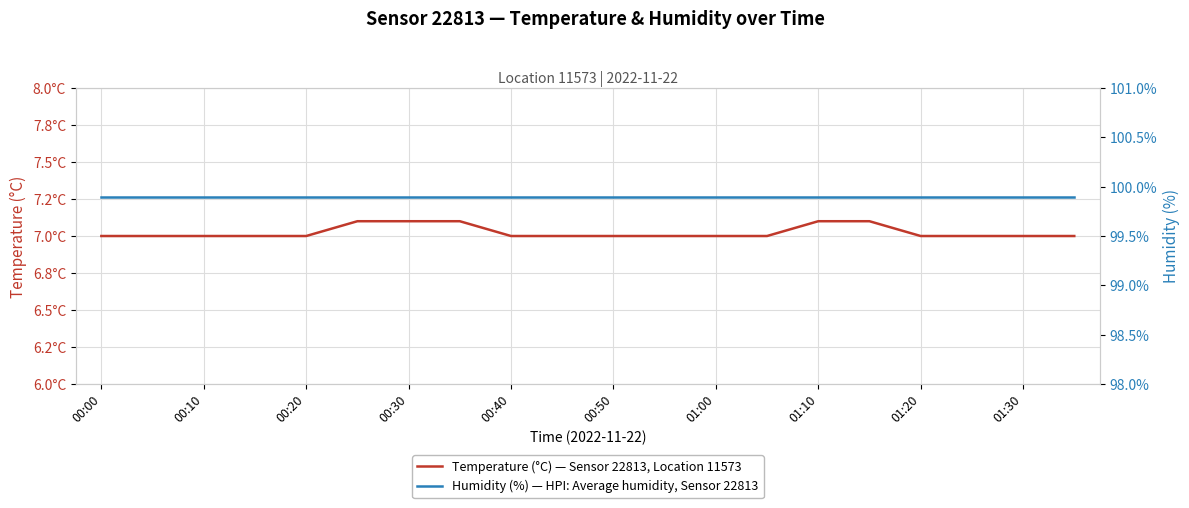

Reading left to right, transcribe all the data shown in this chart.

Temperature (°C) — Sensor 22813, Location 11573: 7.0	7.0	7.0	7.0	7.0	7.1	7.1	7.1	7.0	7.0	7.0	7.0	7.0	7.0	7.1	7.1	7.0	7.0	7.0	7.0
Humidity (%) — HPI: Average humidity, Sensor 22813: 99.9	99.9	99.9	99.9	99.9	99.9	99.9	99.9	99.9	99.9	99.9	99.9	99.9	99.9	99.9	99.9	99.9	99.9	99.9	99.9